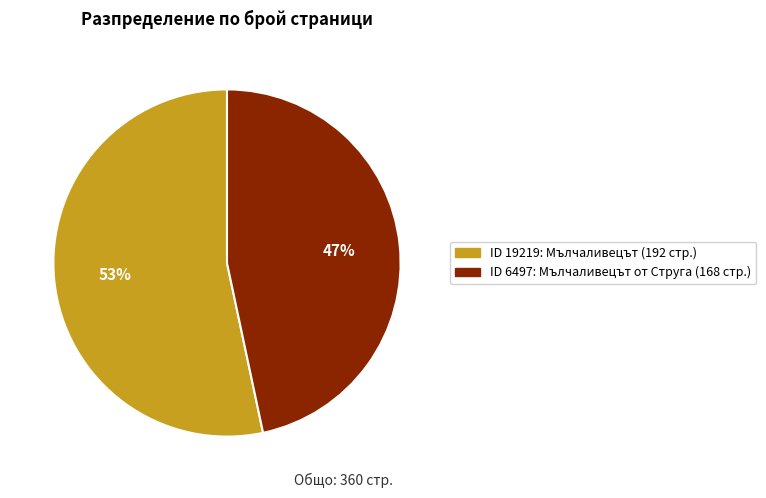

To the nearest percent, what is the average slice percentage?

50%